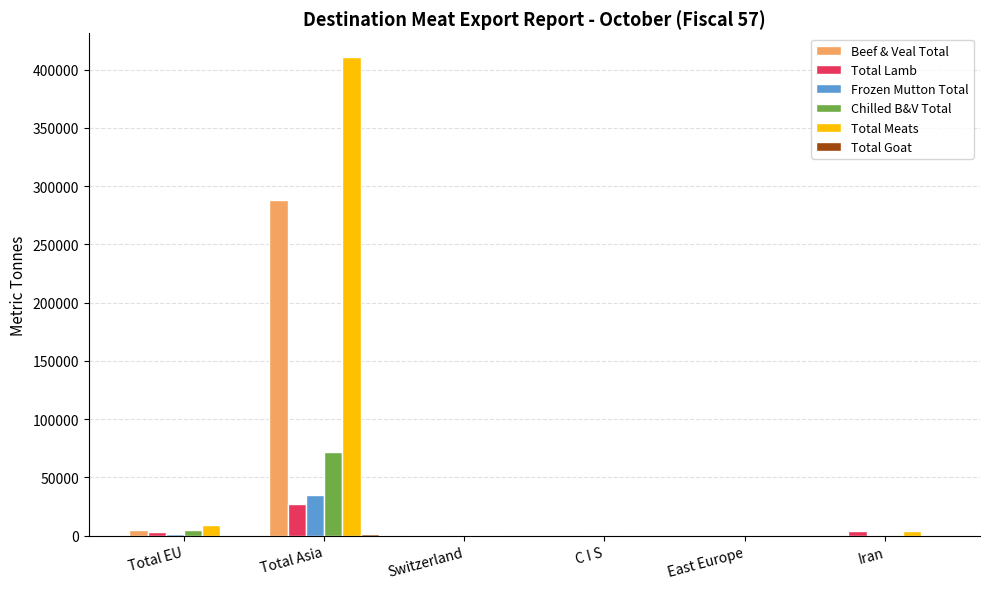

How many distinct data groups are displayed?

6